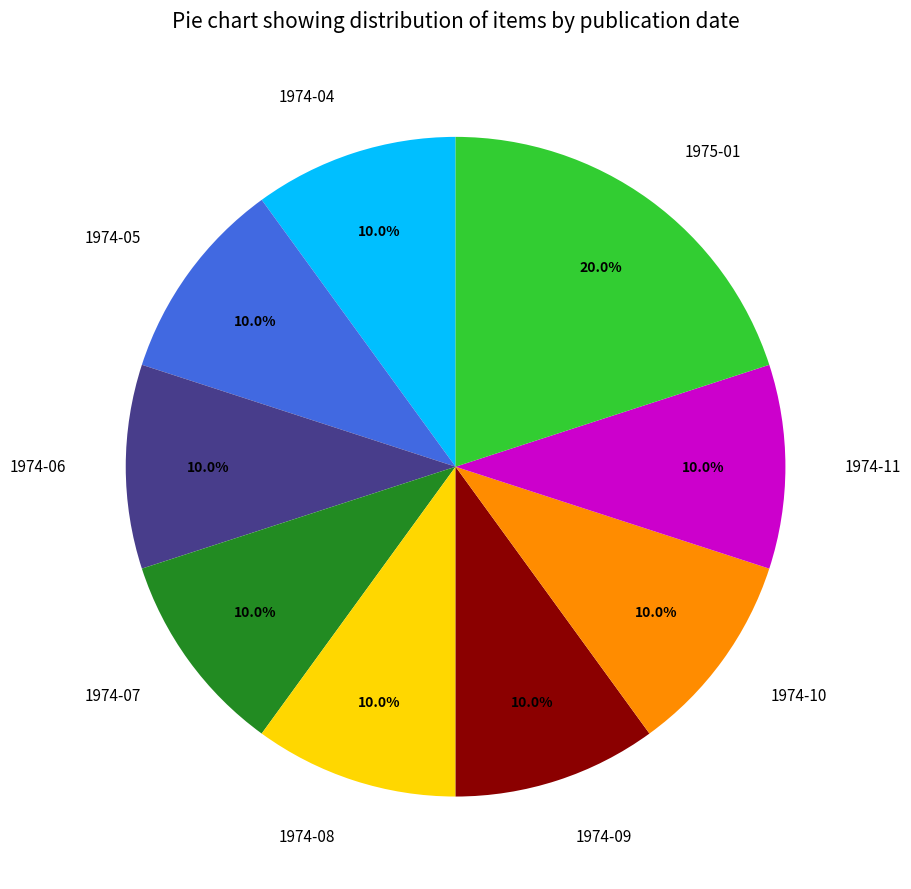

Does 1974-09 represent more than half of the total?

No